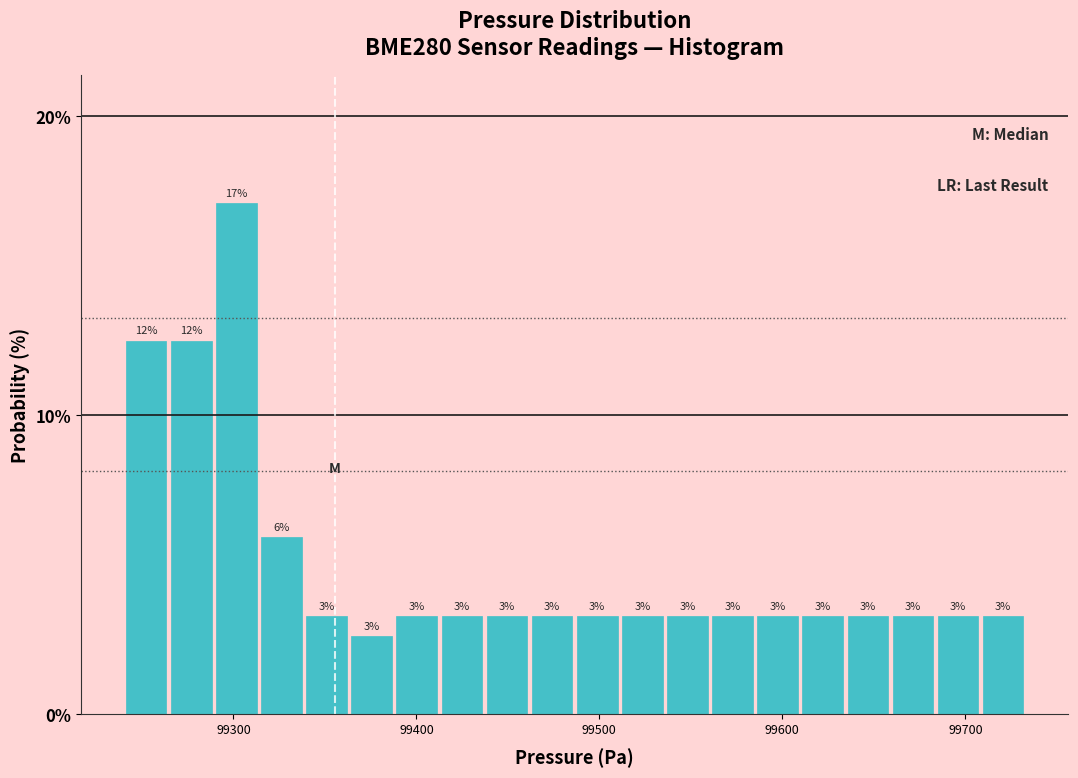

Around what value on the x-axis is the tallest bar? Give the approximate position of its centre, as read against the axis.

99300